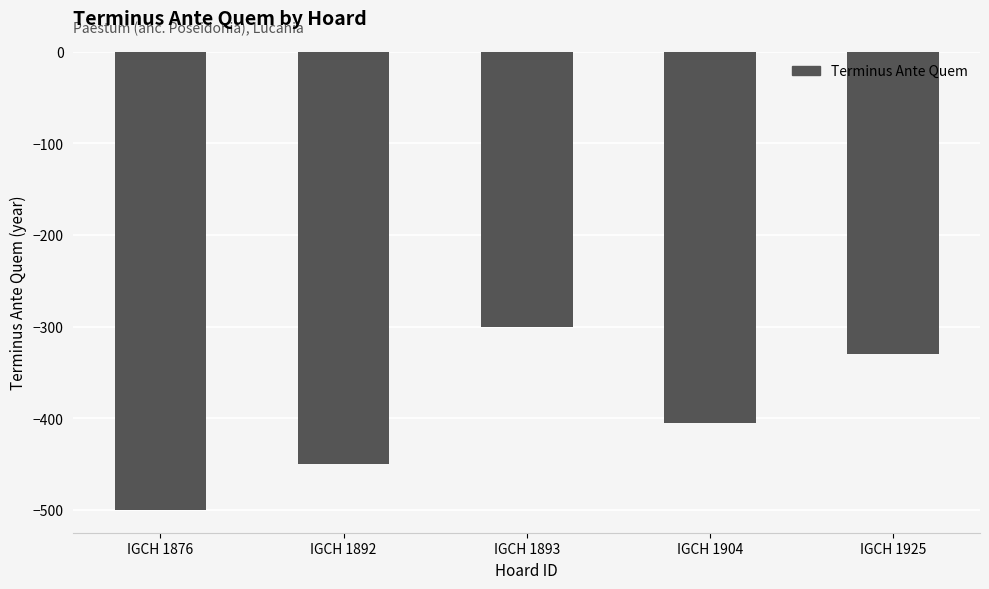

How many data points are above -405?

2